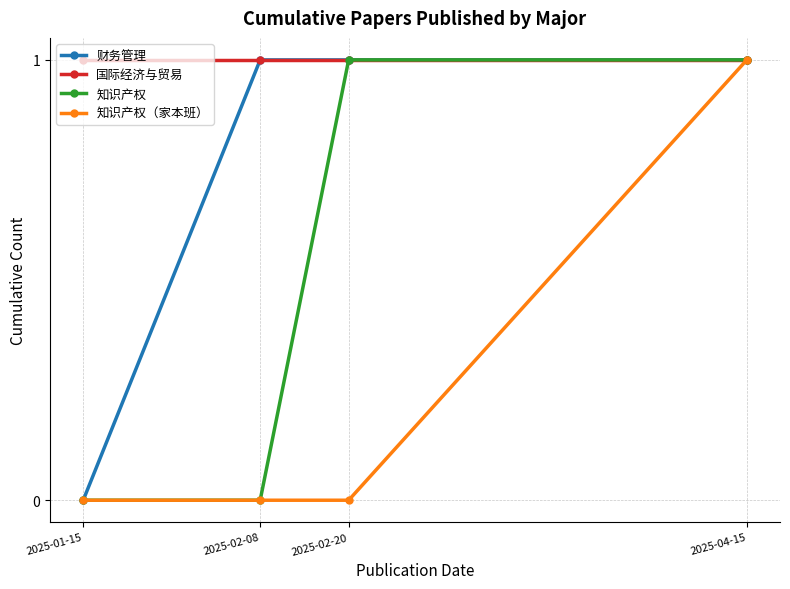

What is the value of the 知识产权 point at the 4th from the left?

1